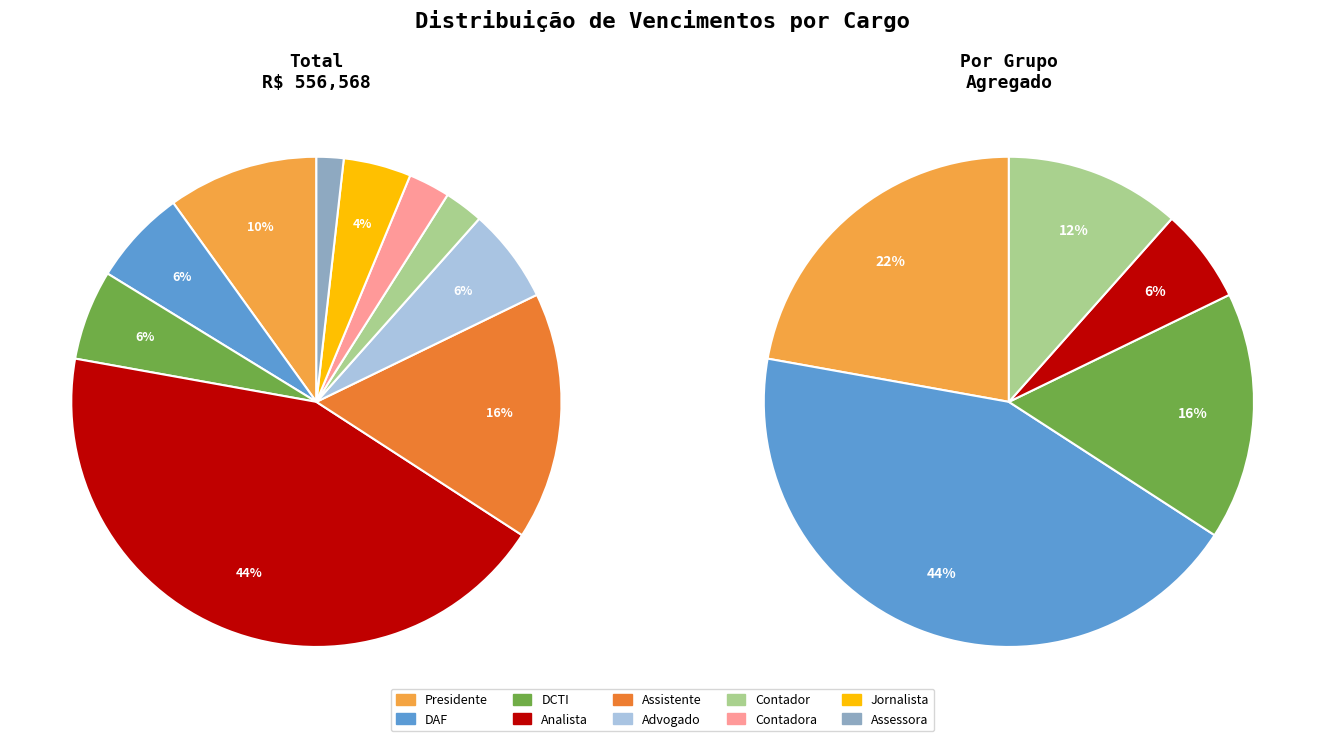

How many slices are in this pie chart?

10